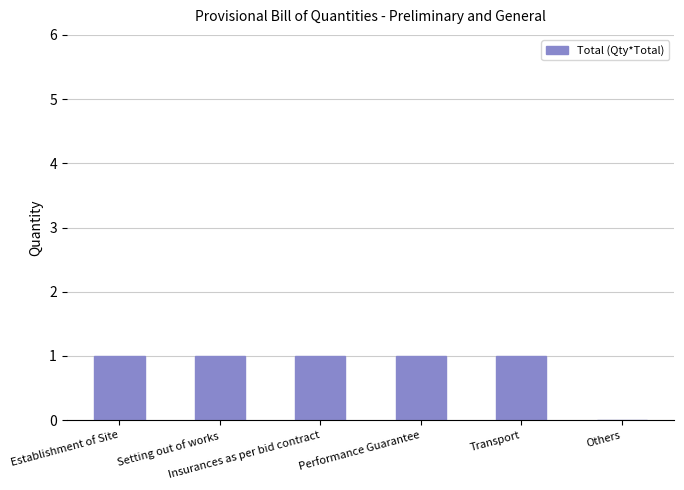

The chart shows a value of 1 at Performance Guarantee. True or false?

True